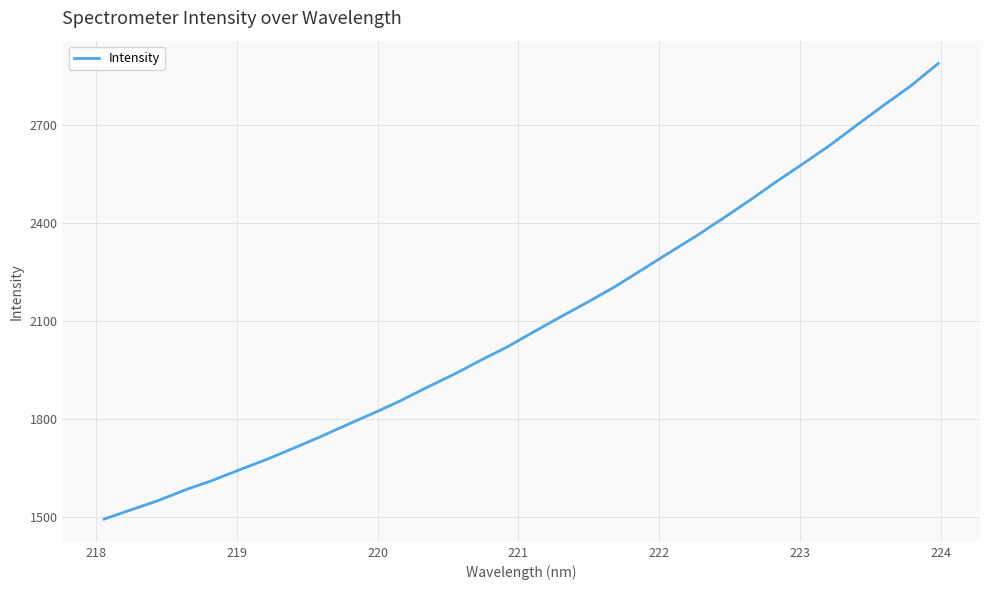

What is the difference between the maximum and minimum values?

1393.9